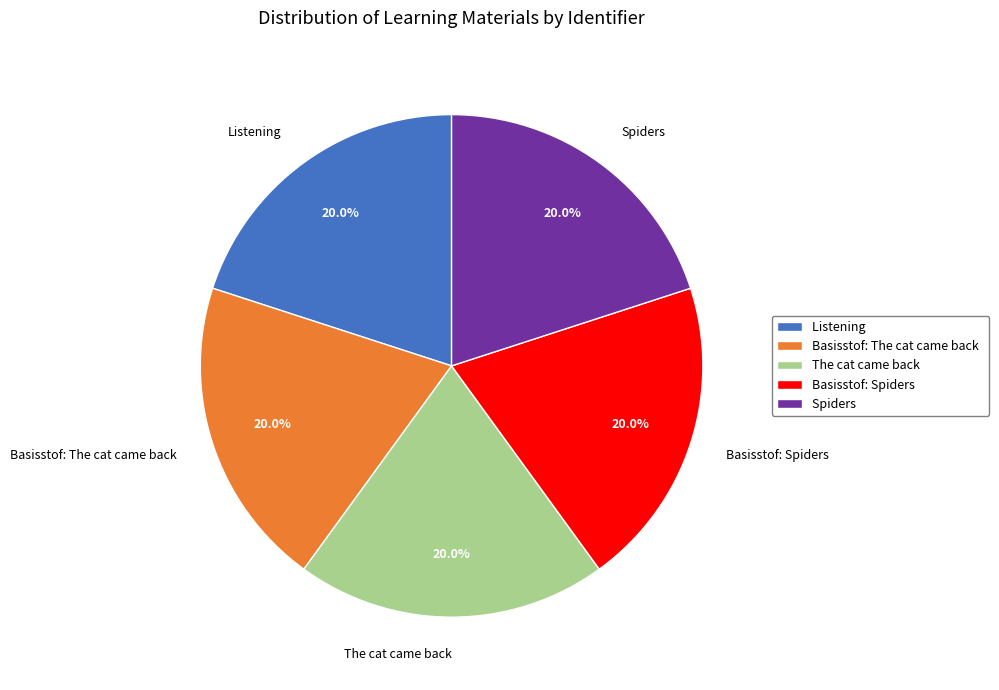

To the nearest percent, what portion does Basisstof: Spiders represent?

20%